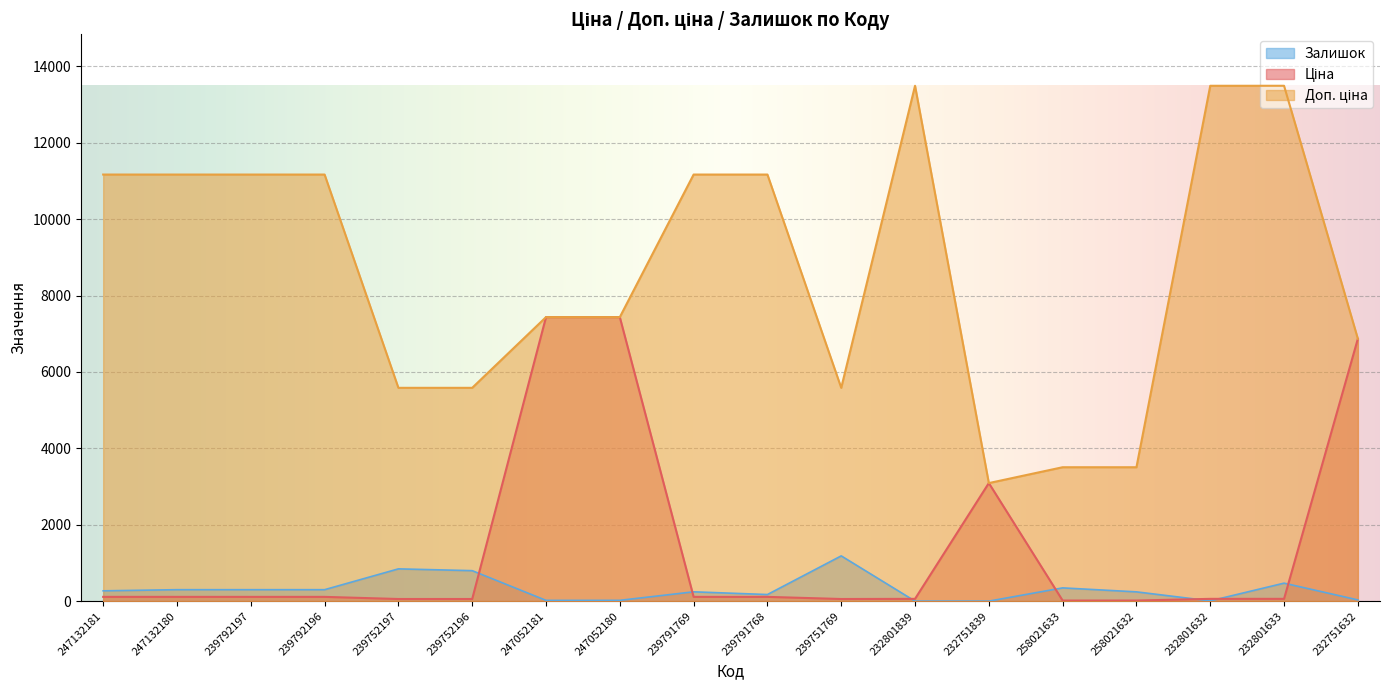

Reading left to right, what are all the values shown in this chart?

Ціна: 247132181=111.7	247132180=111.7	239792197=111.7	239792196=111.7	239752197=55.9	239752196=55.9	247052181=7436.2	247052180=7436.2	239791769=111.7	239791768=111.7	239751769=55.9	232801839=60.0	232751839=3091.2	258021633=15.6	258021632=15.6	232801632=60.0	232801633=60.0	232751632=6869.4
Доп. ціна: 247132181=11169.0	247132180=11169.0	239792197=11169.0	239792196=11169.0	239752197=5585.0	239752196=5585.0	247052181=7436.2	247052180=7436.2	239791769=11169.0	239791768=11169.0	239751769=5585.0	232801839=13493.2	232751839=3091.0	258021633=3506.0	258021632=3506.0	232801632=13493.2	232801633=13493.2	232751632=6869.4
Залишок: 247132181=270.0	247132180=300.0	239792197=300.0	239792196=300.0	239752197=845.0	239752196=798.0	247052181=20.0	247052180=21.0	239791769=244.0	239791768=173.0	239751769=1185.0	232801839=0.0	232751839=0.0	258021633=347.0	258021632=243.0	232801632=7.0	232801633=471.0	232751632=32.0